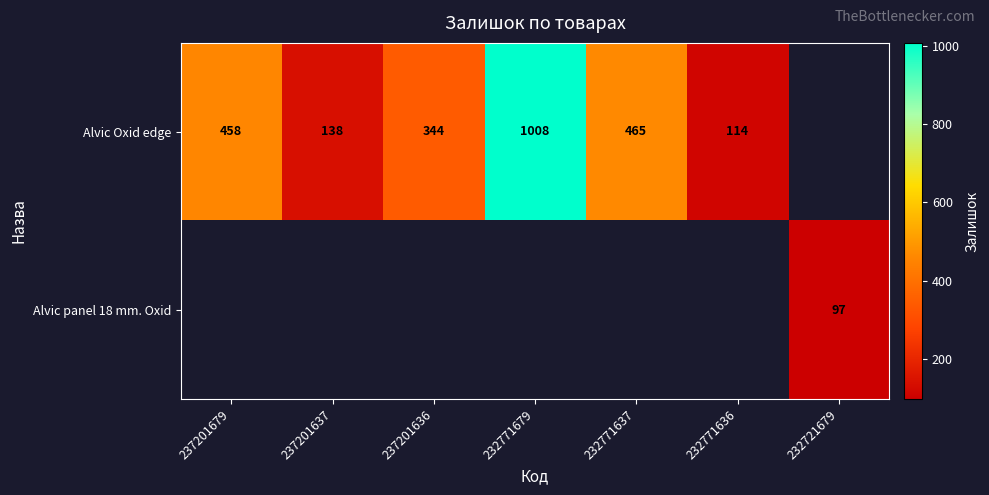

The value of Alvic Oxid edge at 232771636 is 114. True or false?

True